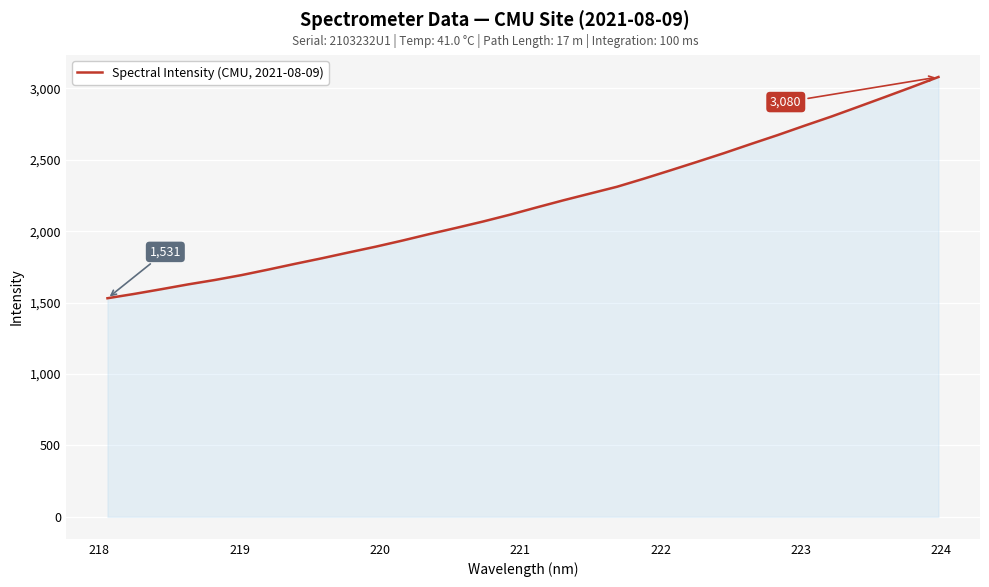

What is the difference between the maximum and minimum values?

1549.2